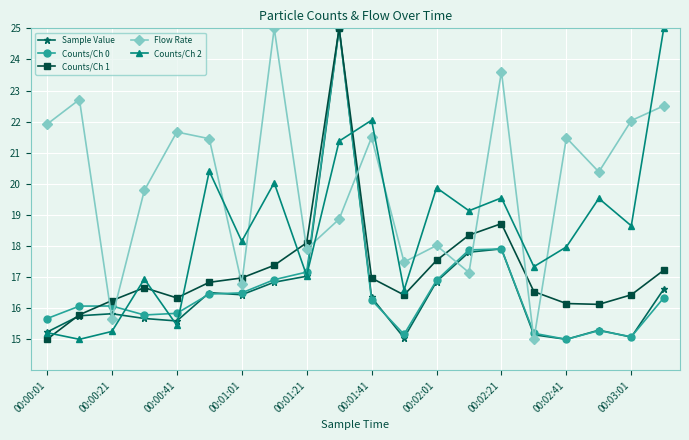

After their last crossing, which series has the higher values: Flow Rate or Counts/Ch 2?

Counts/Ch 2